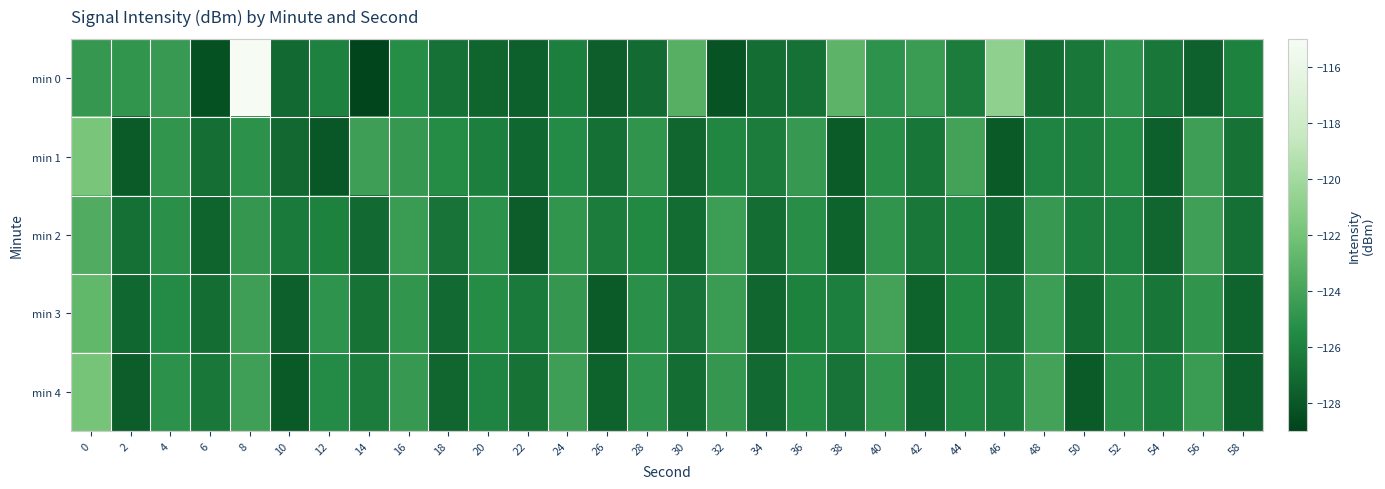

How many categories are shown in the chart?

30